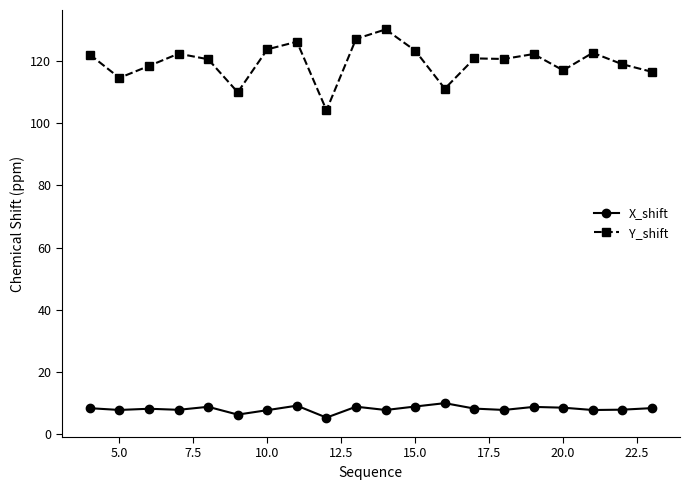

What is the value of the X_shift point at the 16th from the left?

8.8